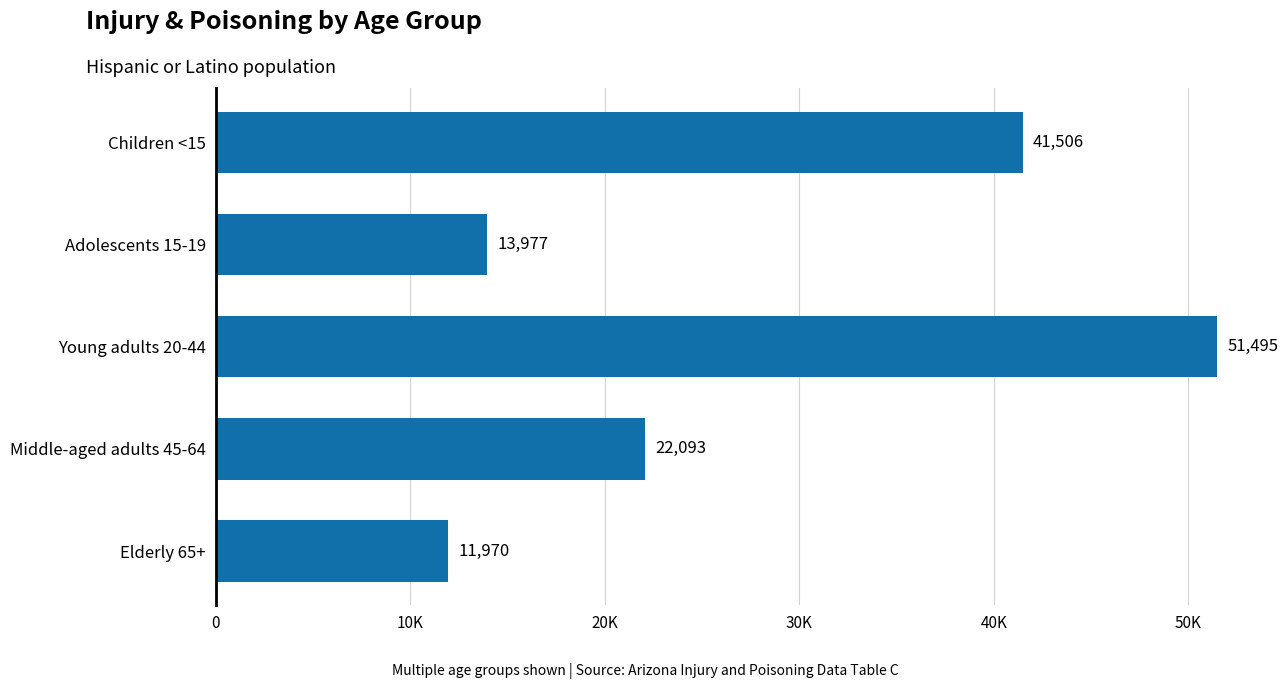

Does the chart contain stacked bars?

No